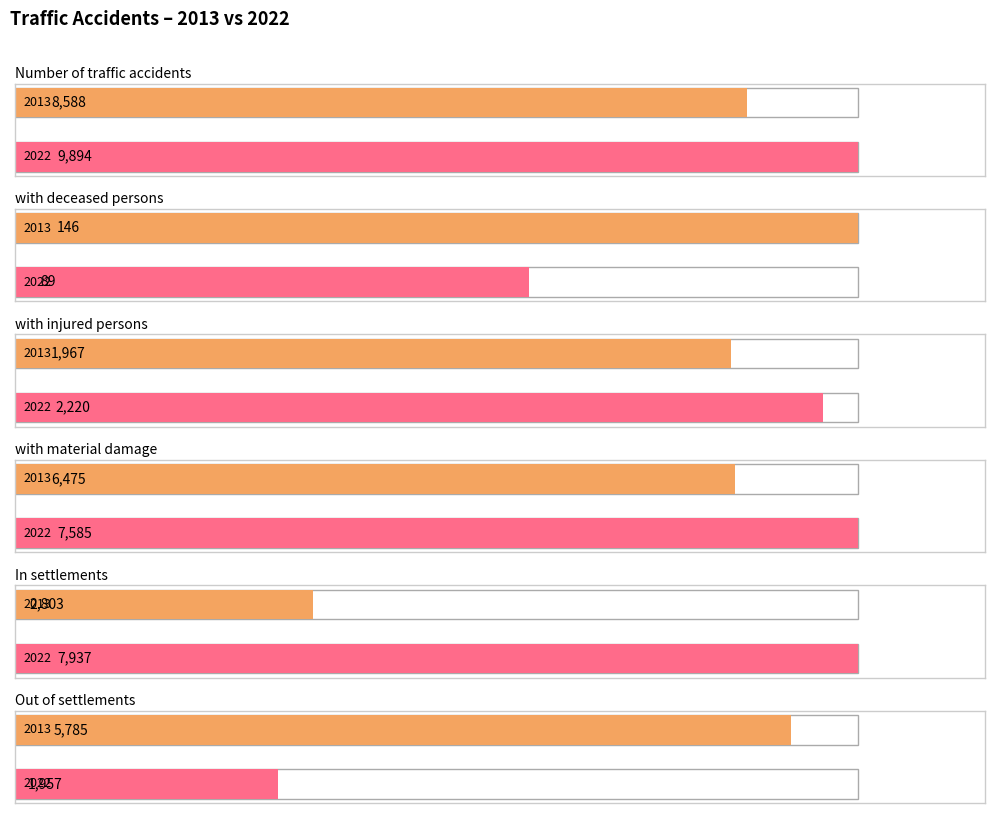

Which category has the highest value across all series?

Number of traffic accidents